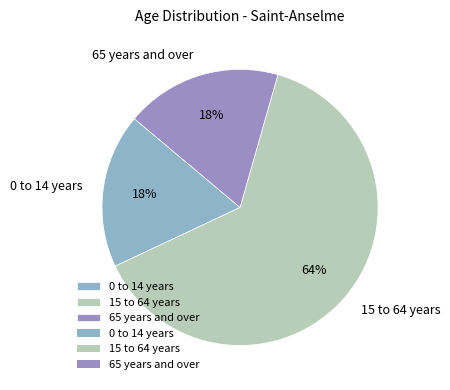

Is it true that 0 to 14 years is 18% of the pie?

True